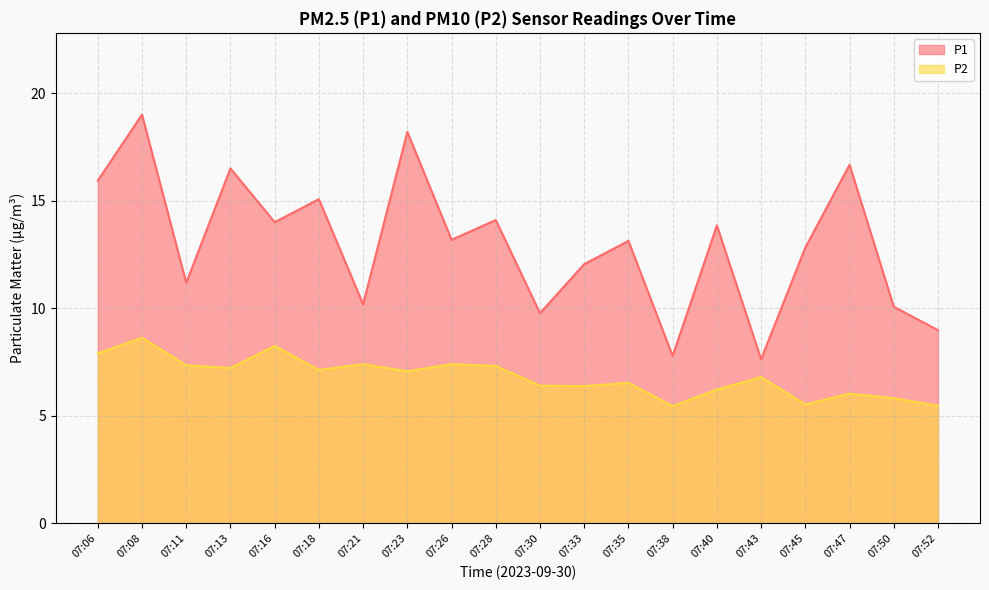

What is the difference between the second highest and minimum values in the P1 series?

10.6